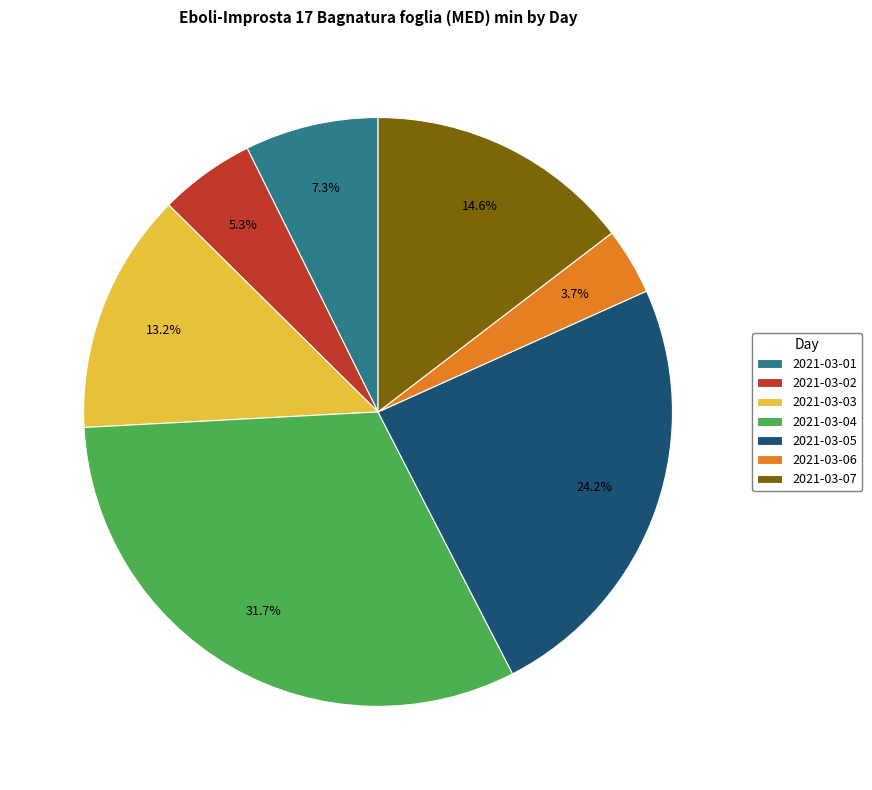

Between 2021-03-01 and 2021-03-07, which is larger?

2021-03-07